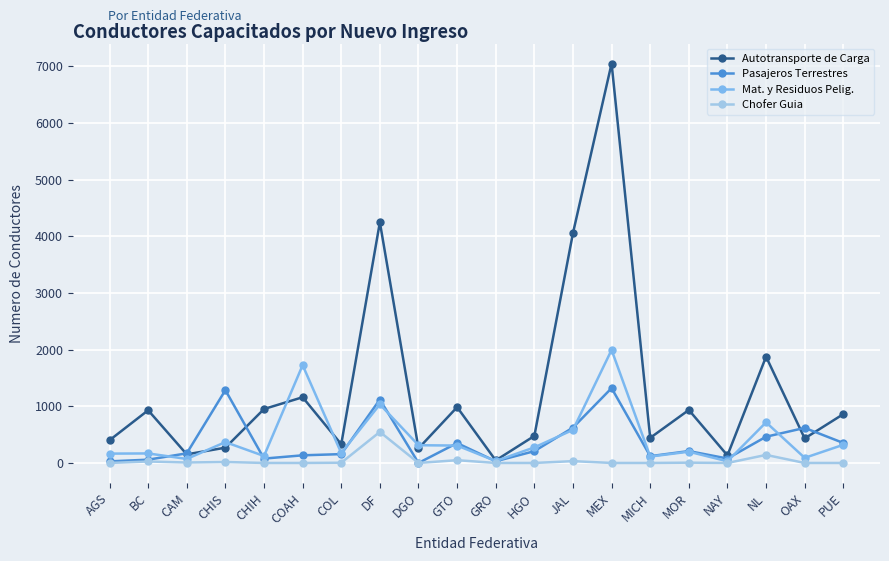

Is this an area chart (filled region under the line)?

No